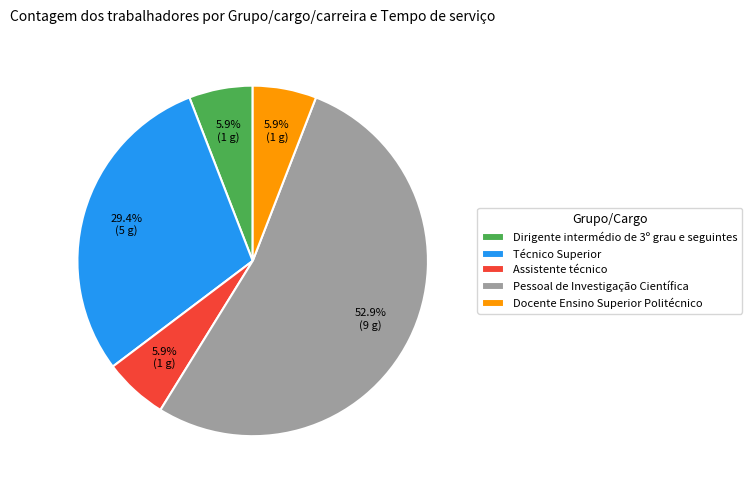

Which category has the biggest portion of the pie?

Pessoal de Investigação Científica